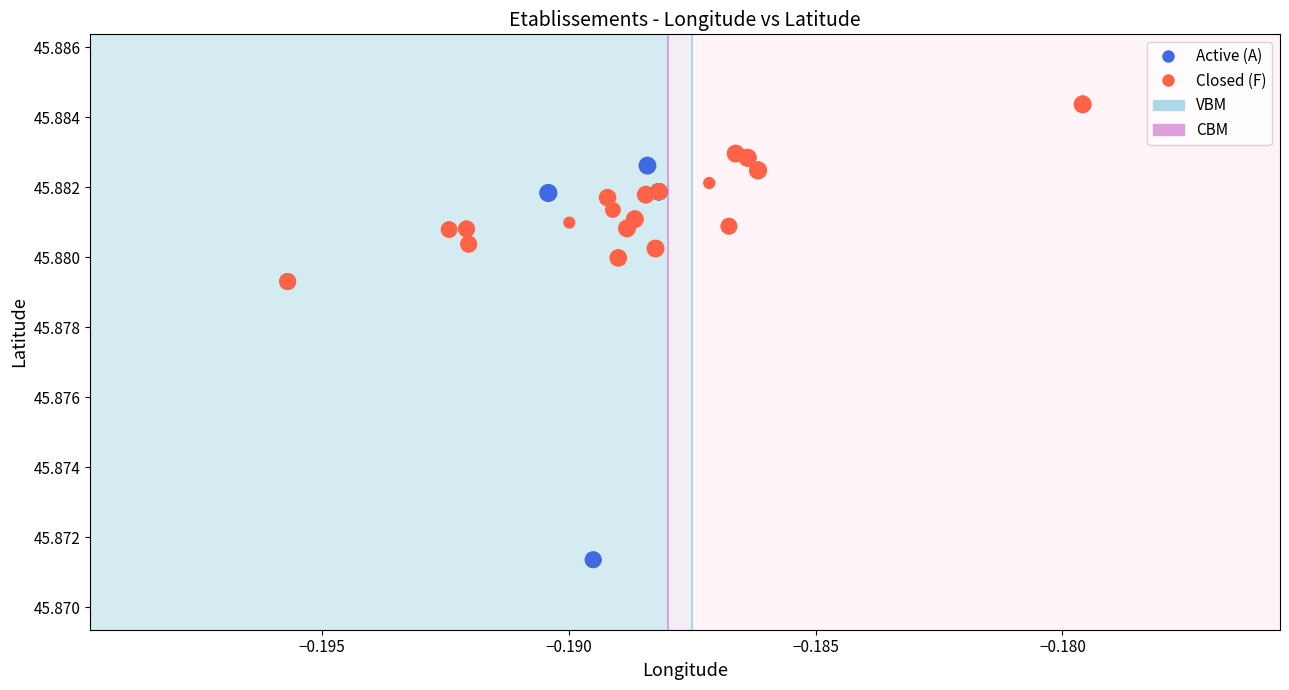

Which series contains the highest Y value?

Closed (F)